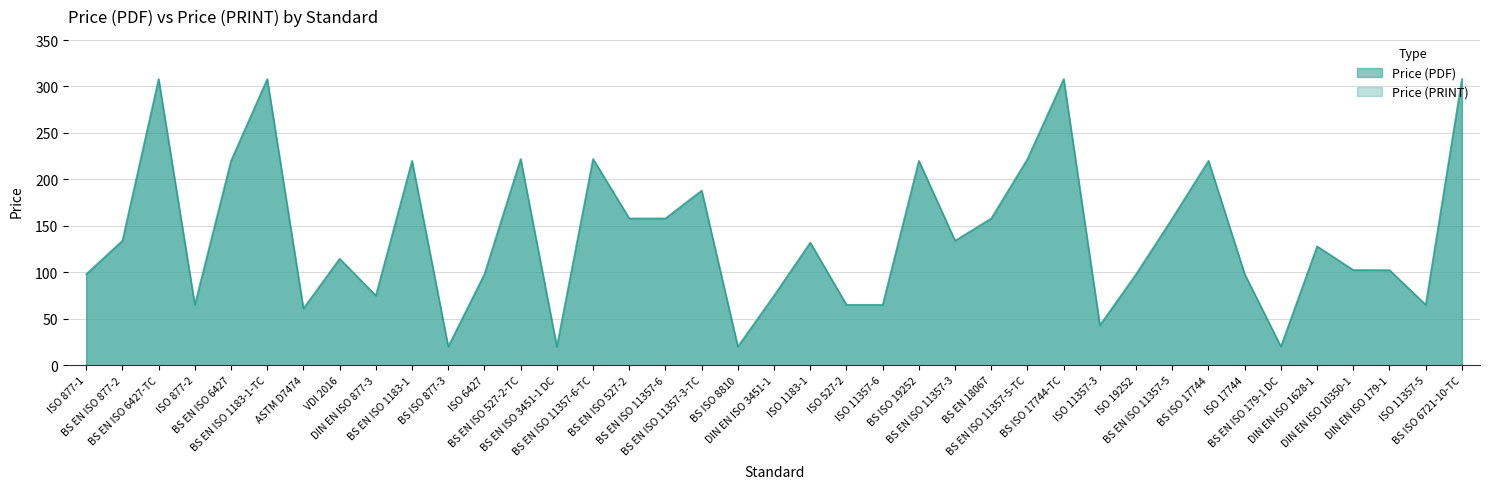

What is the total value across all series at ISO 877-2?

130.0